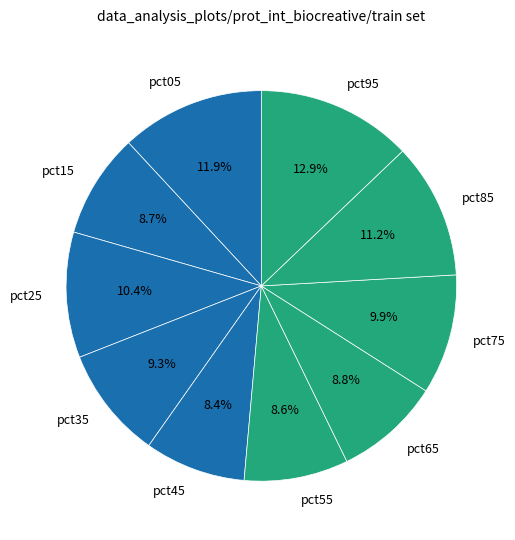

How many segments does this pie chart have?

10